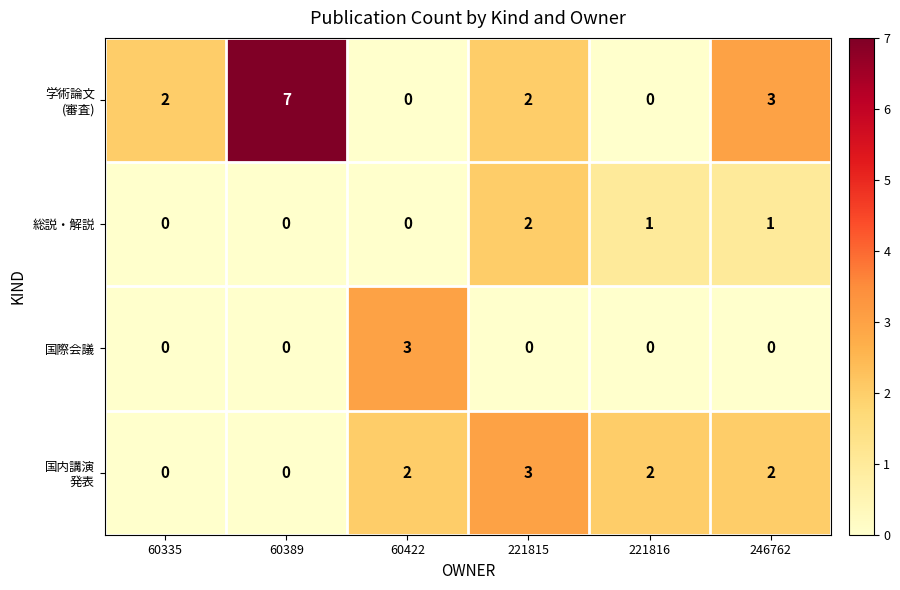

Which category has the highest value across all series?

60389